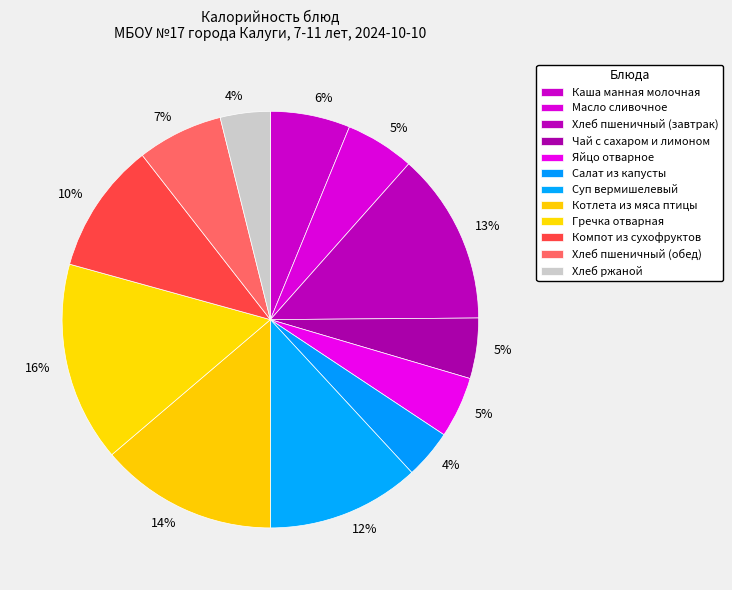

To the nearest percent, what percentage of the pie is Масло сливочное?

5%